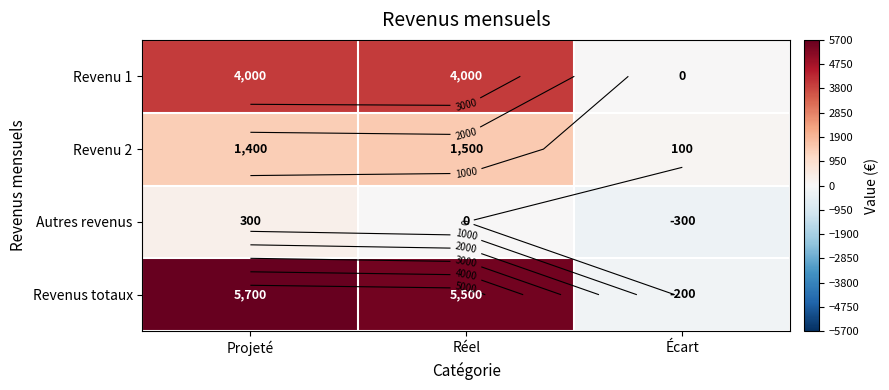

Is it true that Revenu 2 equals 1500 at Réel?

True